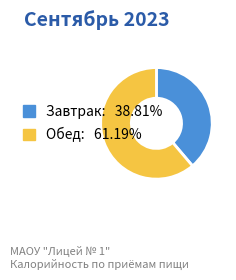

Do Завтрак: 38.81% and Обед: 61.19% together represent more than half of the pie?

Yes